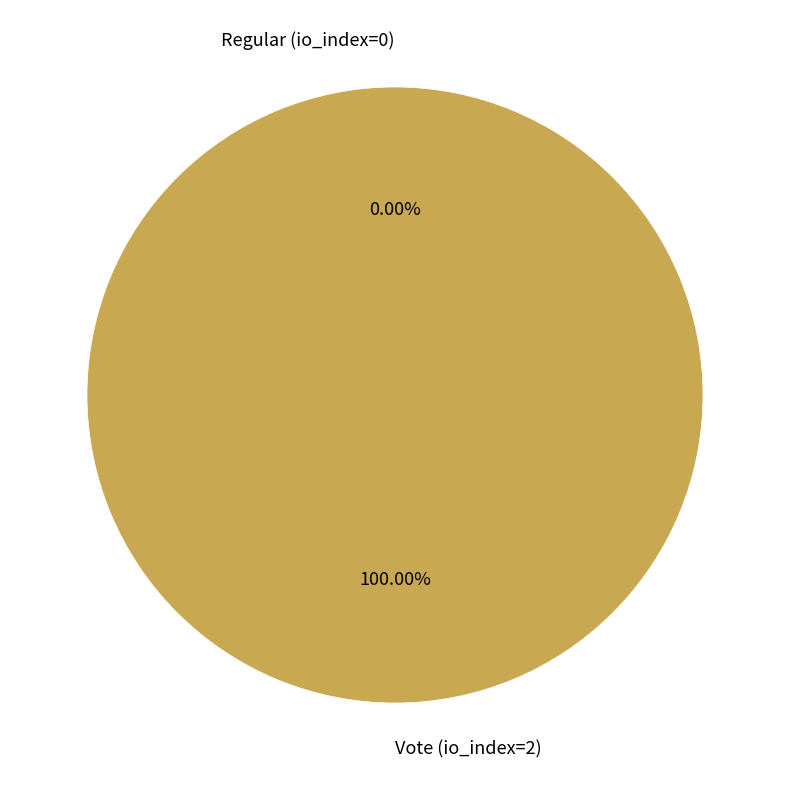

Rank the categories by value from highest to lowest.

Vote (io_index=2), Regular (io_index=0)